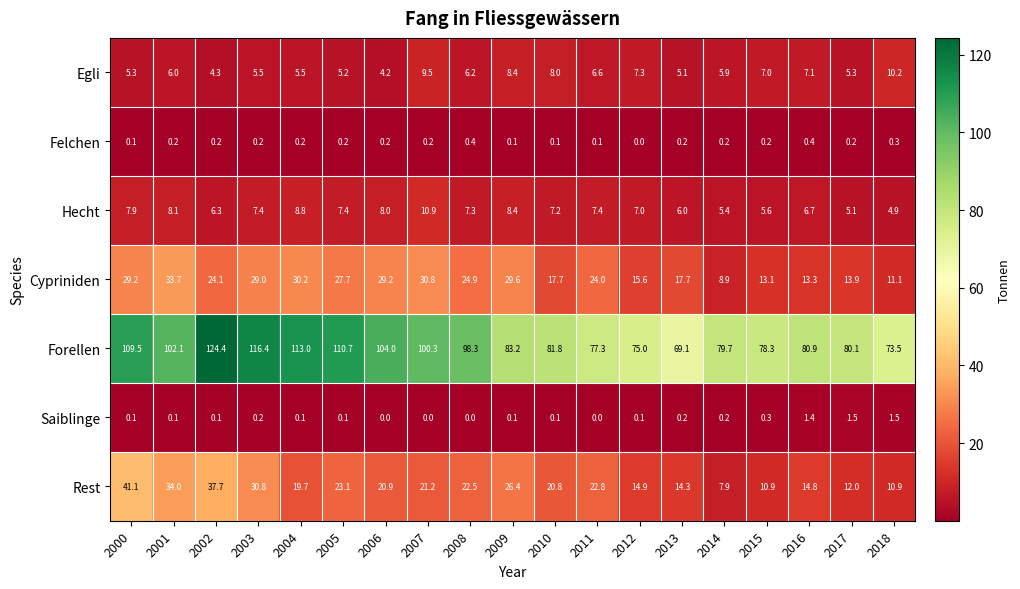

What is the approximate value of Felchen at 2008?

0.4